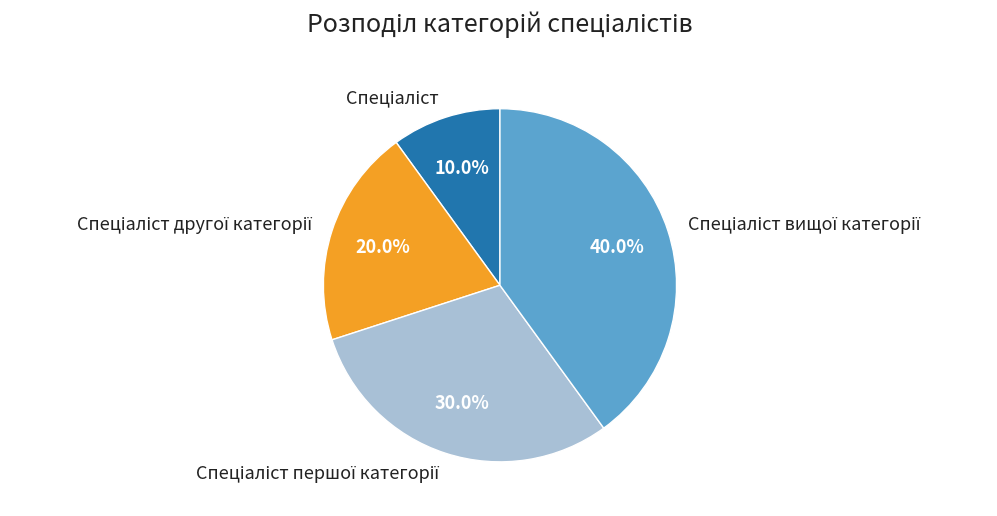

Is there any slice that represents more than half of the pie?

No